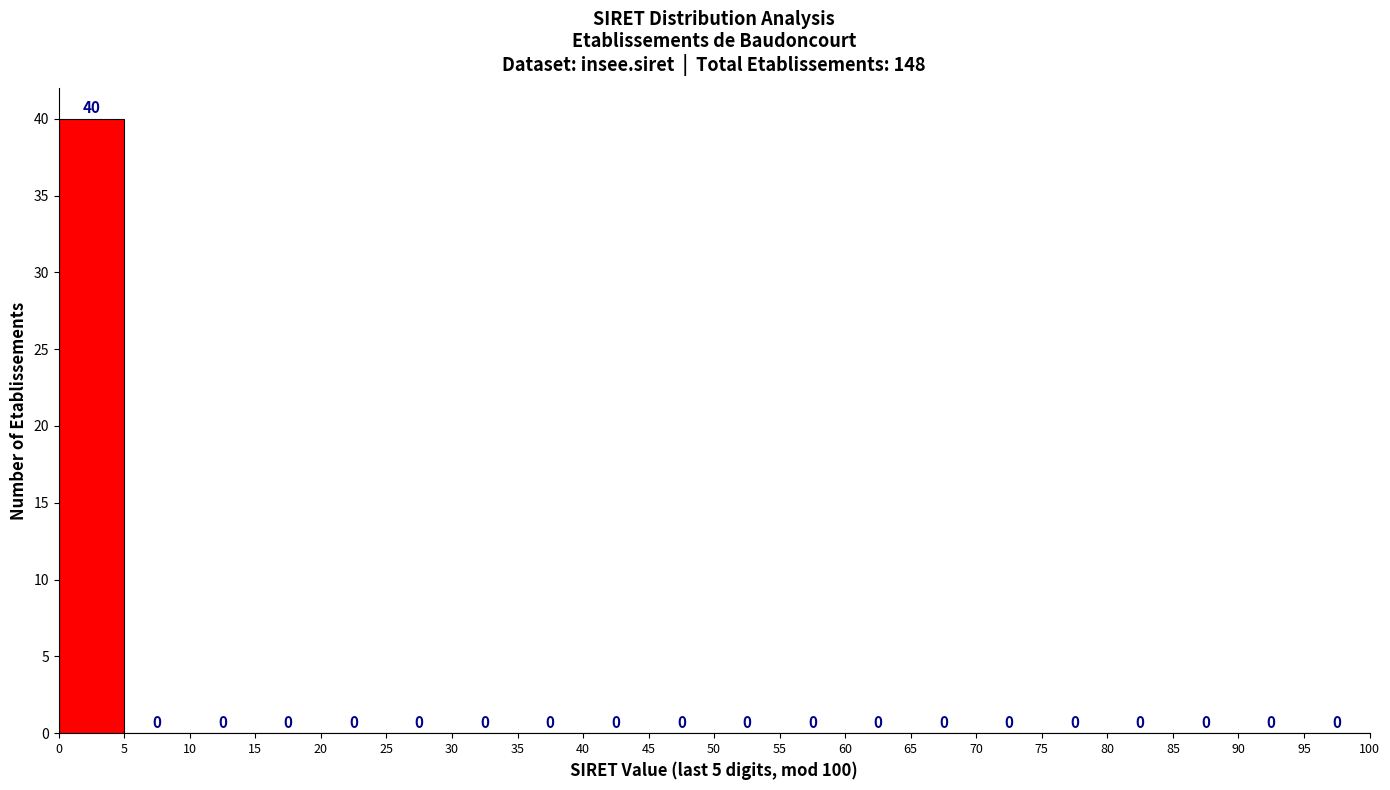

Reading left to right, transcribe this chart: for each bar, give the range it covers on the x-axis and its height.

0 to 5: 40
5 to 10: 0
10 to 15: 0
15 to 20: 0
20 to 25: 0
25 to 30: 0
30 to 35: 0
35 to 40: 0
40 to 45: 0
45 to 50: 0
50 to 55: 0
55 to 60: 0
60 to 65: 0
65 to 70: 0
70 to 75: 0
75 to 80: 0
80 to 85: 0
85 to 90: 0
90 to 95: 0
95 to 100: 0